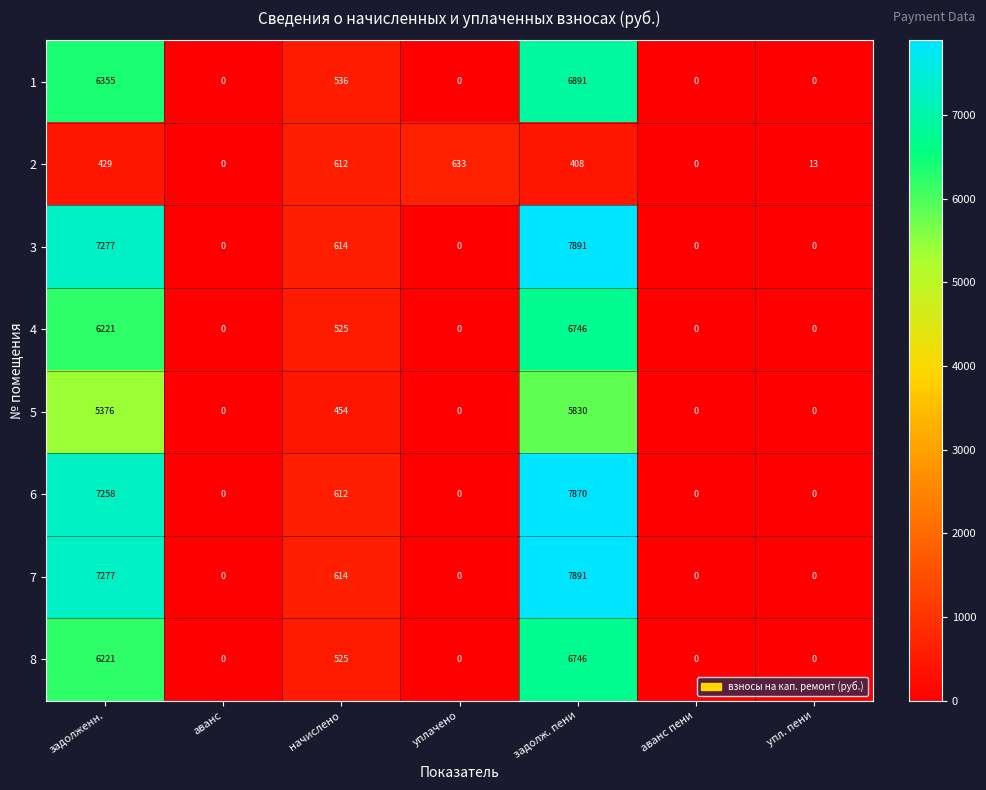

The value of 4 at задолженн. is 10530. True or false?

False